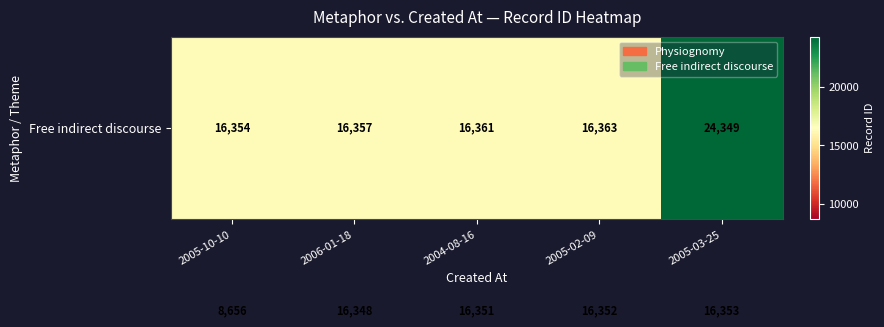

At which category is the sum across all series the highest?

2005-03-25